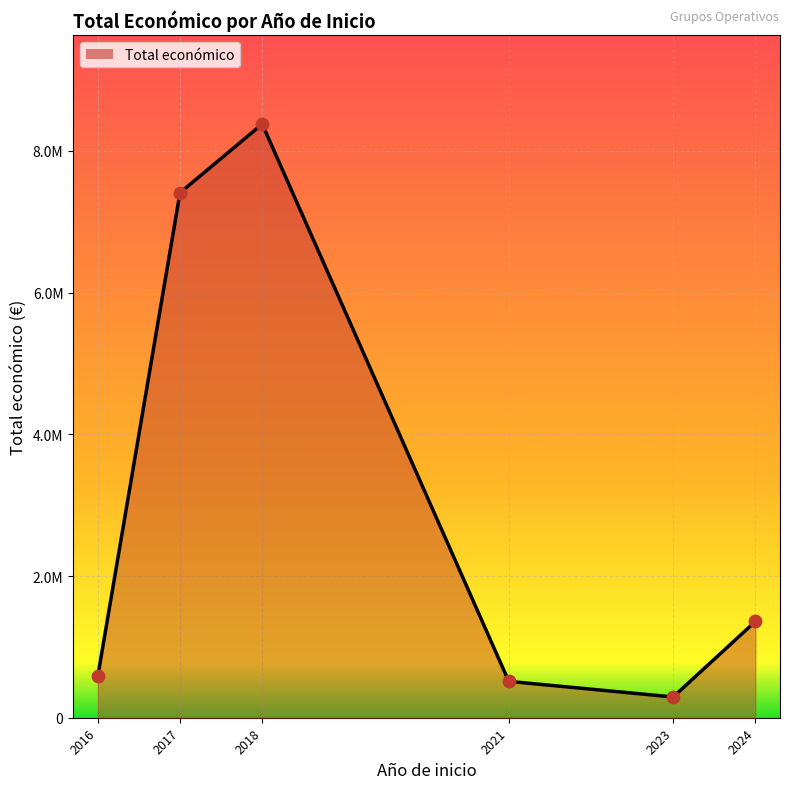

Between 2018 and 2017, which is larger?

2018